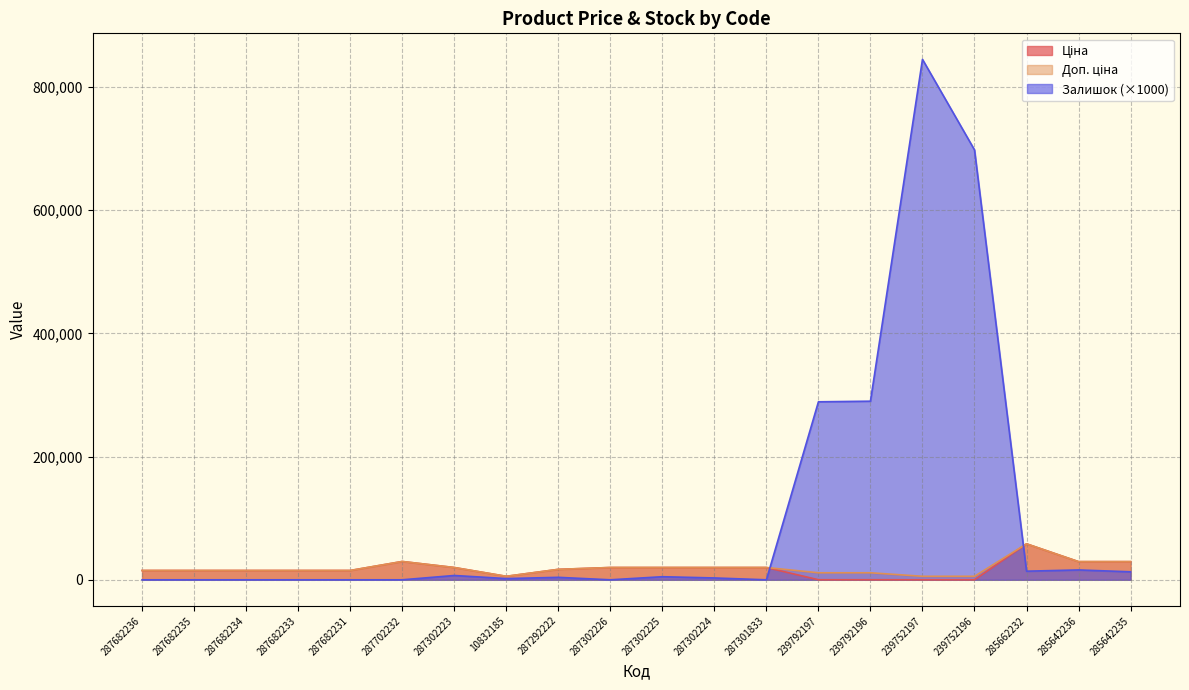

Is the value of Доп. ціна at 285642236 greater than the value of Ціна at 239752196?

Yes